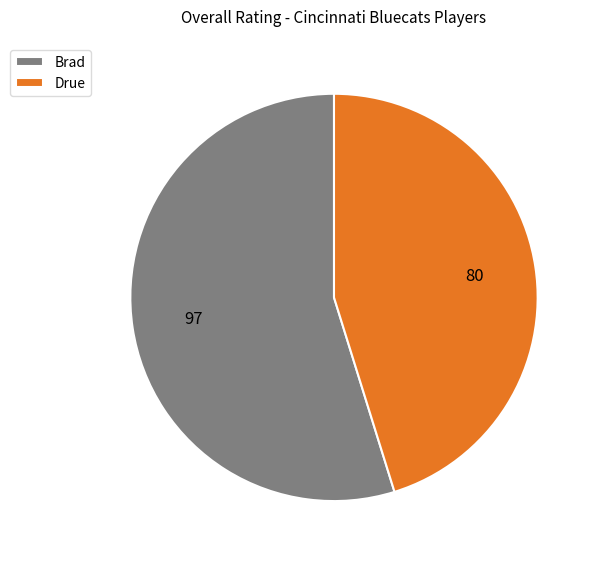

What is the smallest slice in the pie chart?

Drue